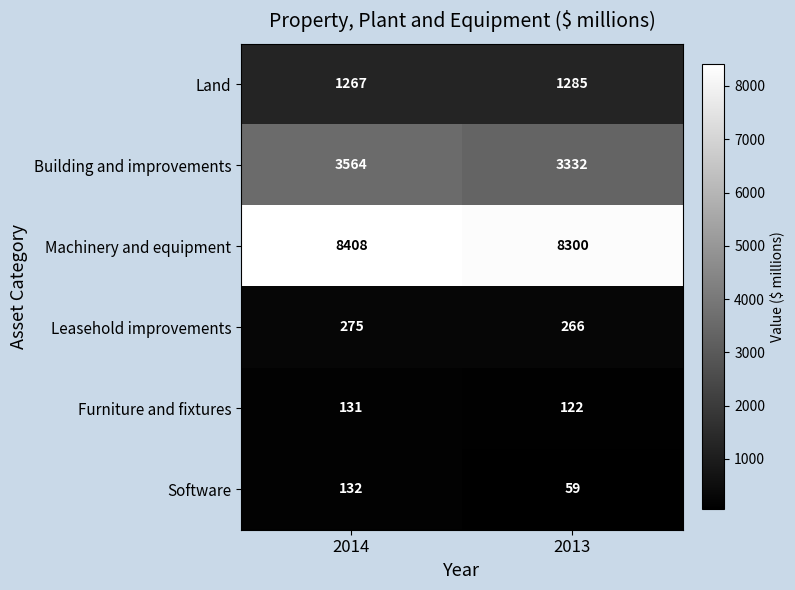

Is it true that Land equals 2282 at 2013?

False